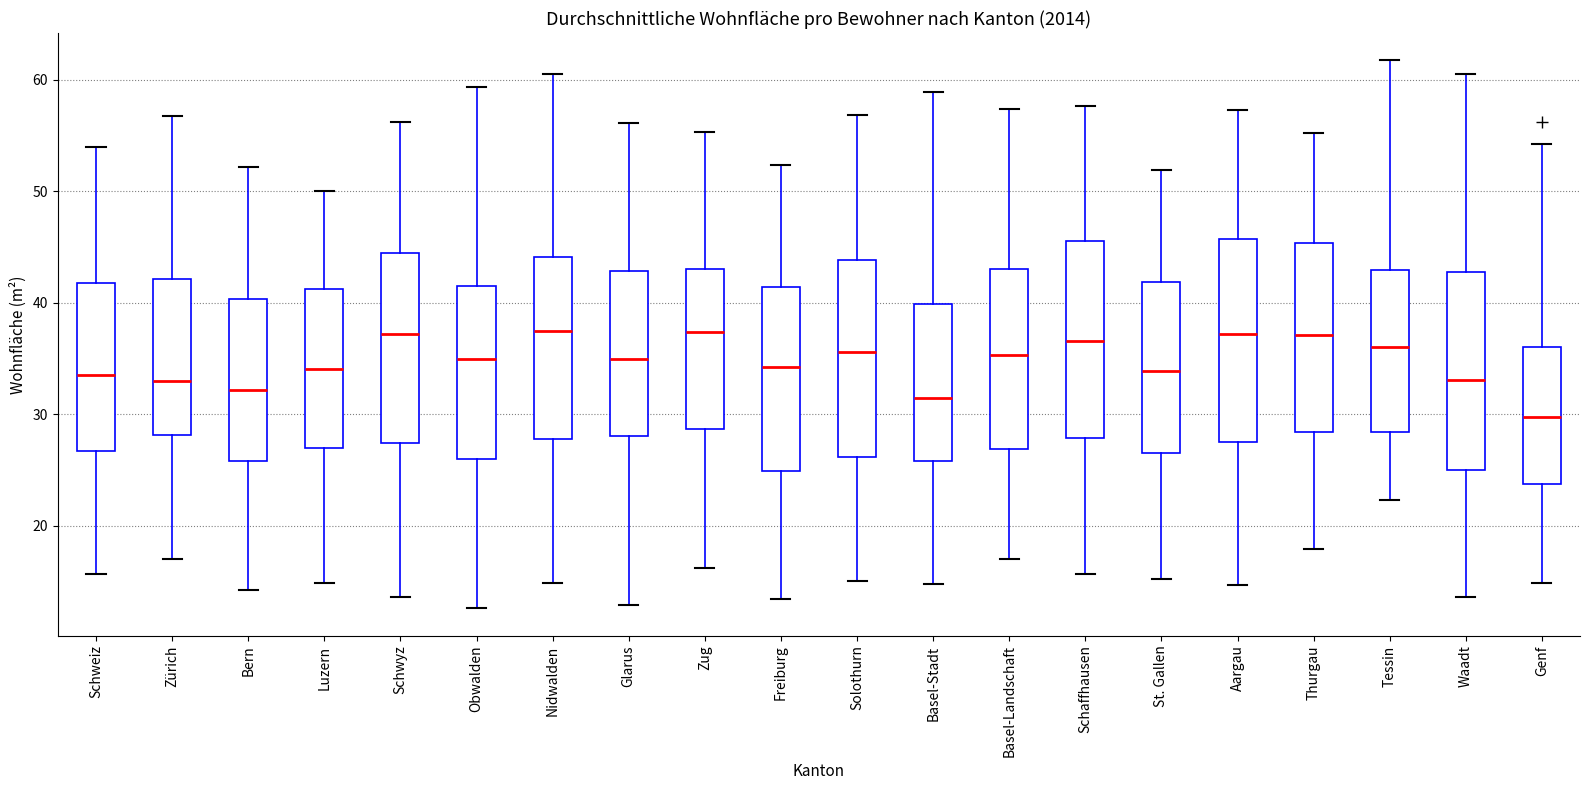

Reading left to right, read every box against the y-axis: the position of its median line, the range the box covers, and the ends of its whiskers. The values are not printed on the chart, so give them approximately, as read against the axis.

Schweiz: median 34, box 27 to 42, whiskers 16 to 54
Zürich: median 33, box 28 to 42, whiskers 17 to 57
Bern: median 32, box 26 to 40, whiskers 14 to 52
Luzern: median 34, box 27 to 41, whiskers 15 to 50
Schwyz: median 37, box 27 to 44, whiskers 14 to 56
Obwalden: median 35, box 26 to 41, whiskers 13 to 59
Nidwalden: median 37, box 28 to 44, whiskers 15 to 60
Glarus: median 35, box 28 to 43, whiskers 13 to 56
Zug: median 37, box 29 to 43, whiskers 16 to 55
Freiburg: median 34, box 25 to 41, whiskers 13 to 52
Solothurn: median 36, box 26 to 44, whiskers 15 to 57
Basel-Stadt: median 31, box 26 to 40, whiskers 15 to 59
Basel-Landschaft: median 35, box 27 to 43, whiskers 17 to 57
Schaffhausen: median 37, box 28 to 46, whiskers 16 to 58
St. Gallen: median 34, box 27 to 42, whiskers 15 to 52
Aargau: median 37, box 27 to 46, whiskers 15 to 57
Thurgau: median 37, box 28 to 45, whiskers 18 to 55
Tessin: median 36, box 28 to 43, whiskers 22 to 62
Waadt: median 33, box 25 to 43, whiskers 14 to 61
Genf: median 30, box 24 to 36, whiskers 15 to 54